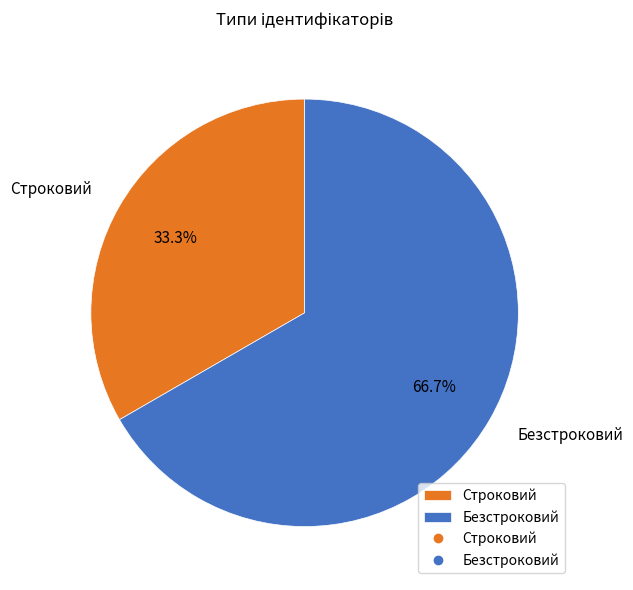

To the nearest percent, what portion does Строковий represent?

33%